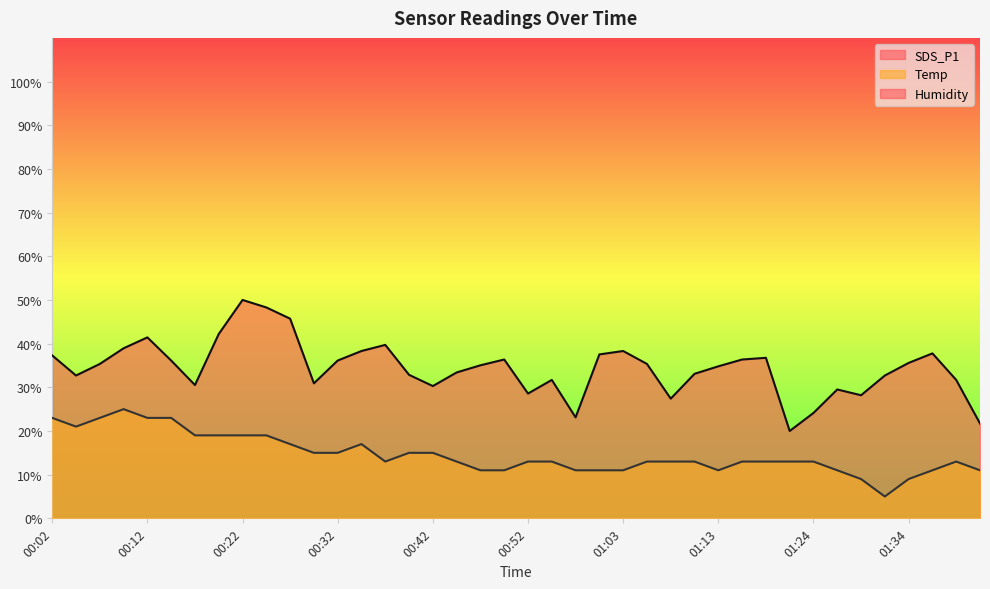

What is the value of the Temp point at the 20th from the left?

11.0